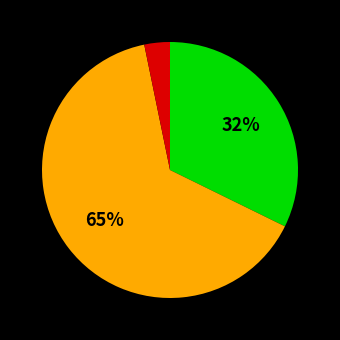

How many segments does this pie chart have?

3